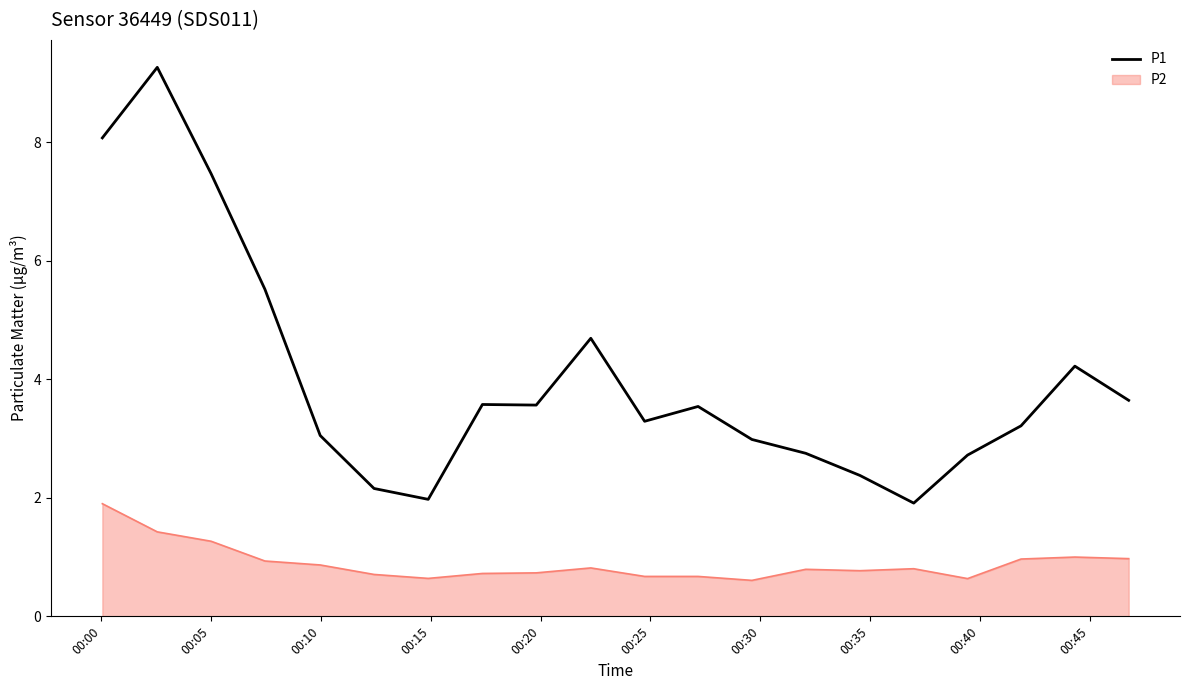

True or false: P2 and P1 cross at least once.

False